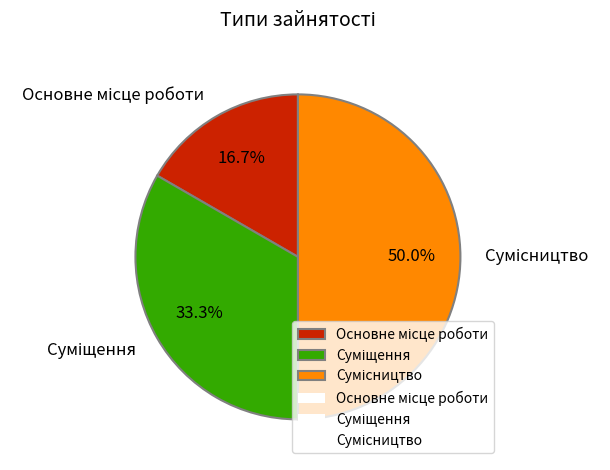

Rank the categories by value from highest to lowest.

Сумісництво, Суміщення, Основне місце роботи